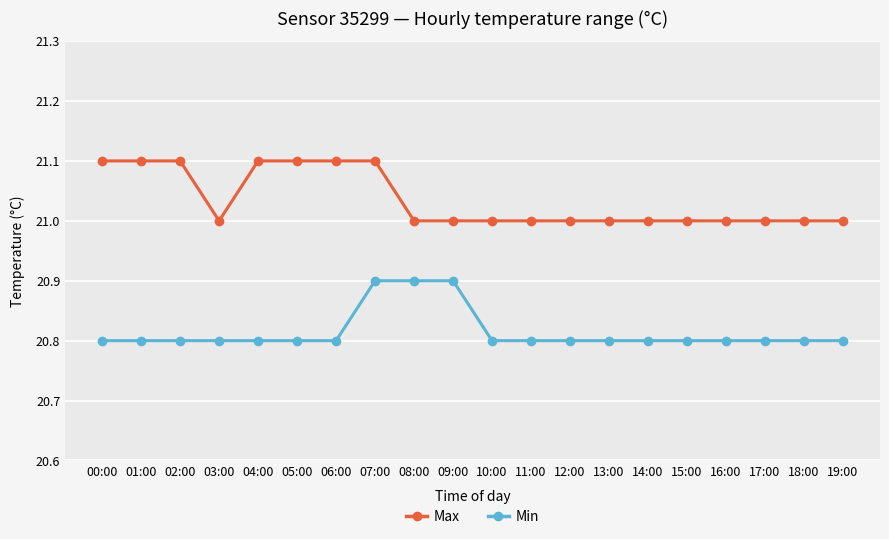

Count the number of categories in the chart.

20